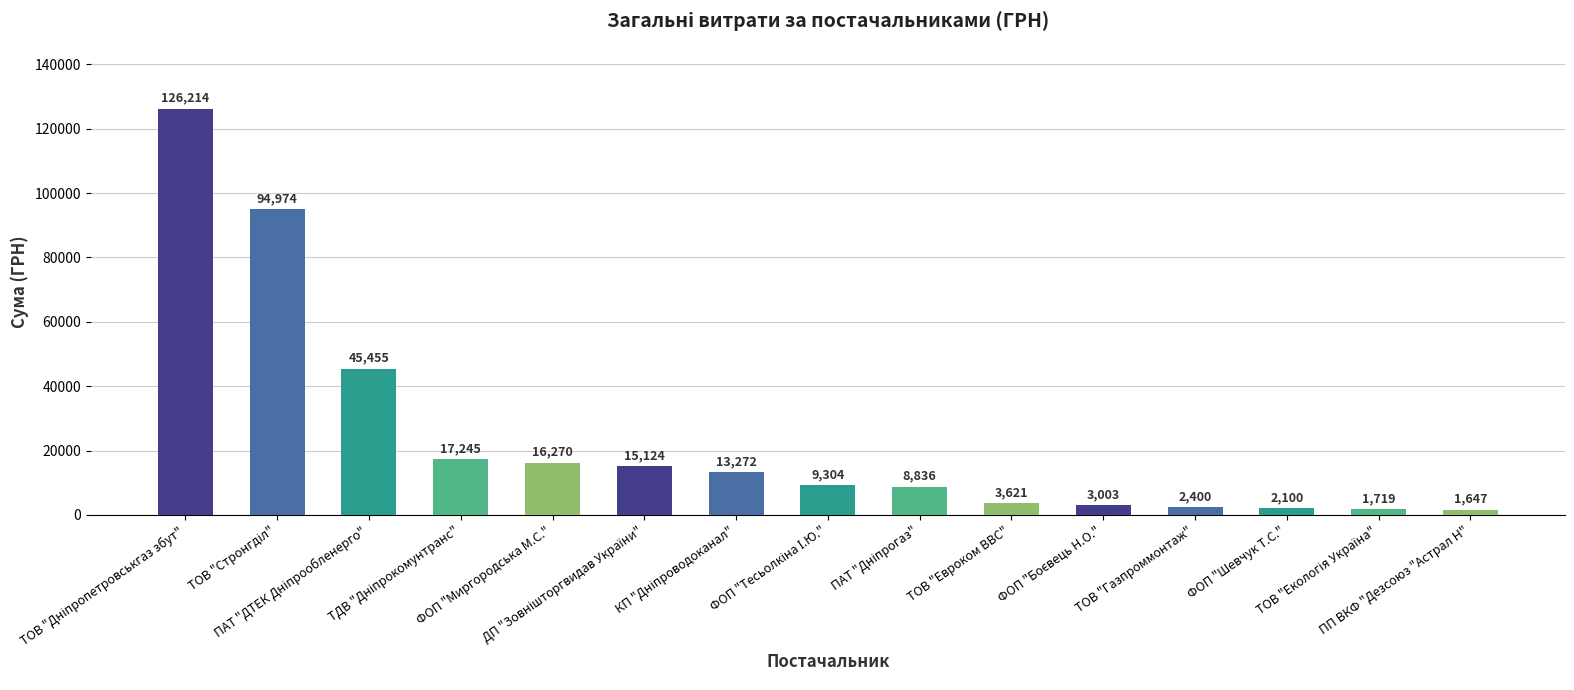

What is the value of the 7th bar from the left?

13271.5